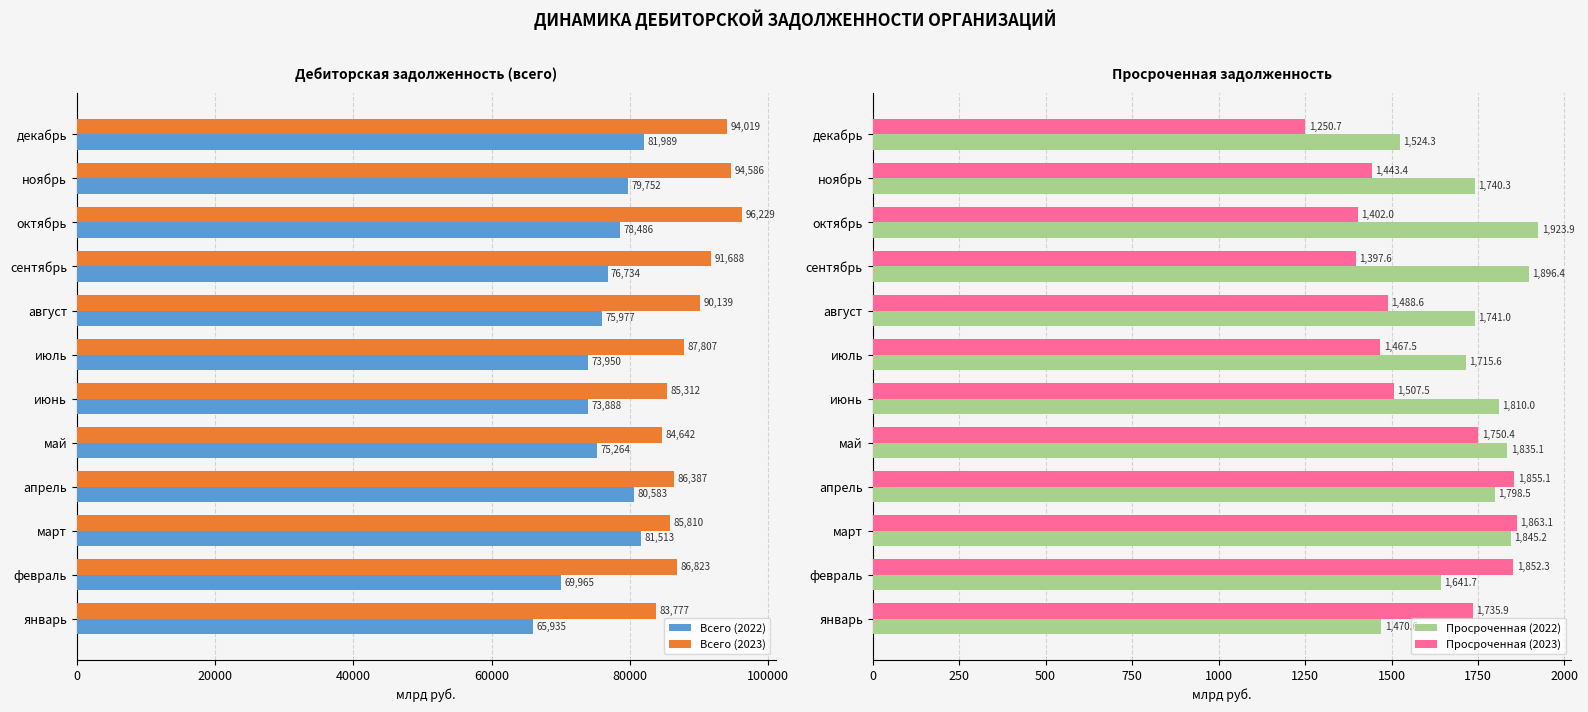

How many categories are shown in the chart?

12